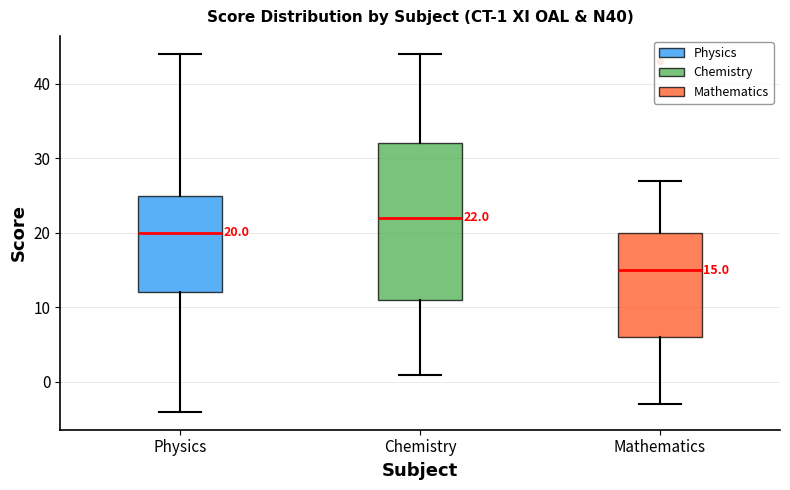

Which box's median line is the lowest?

Mathematics